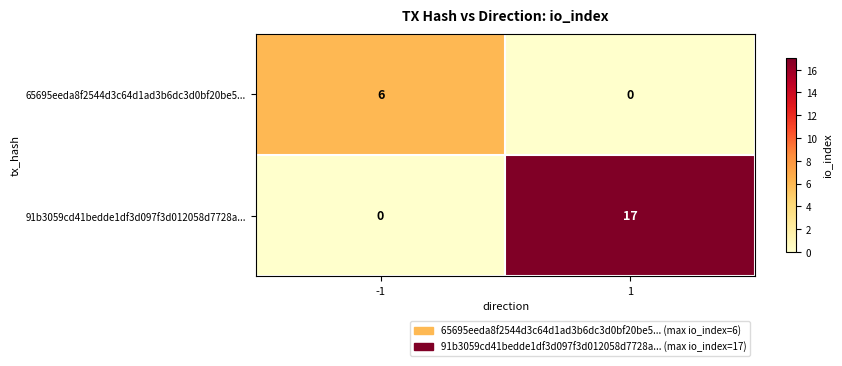

Which series changed the most between -1 and 1?

91b3059cd41bedde1df3d097f3d012058d7728a...